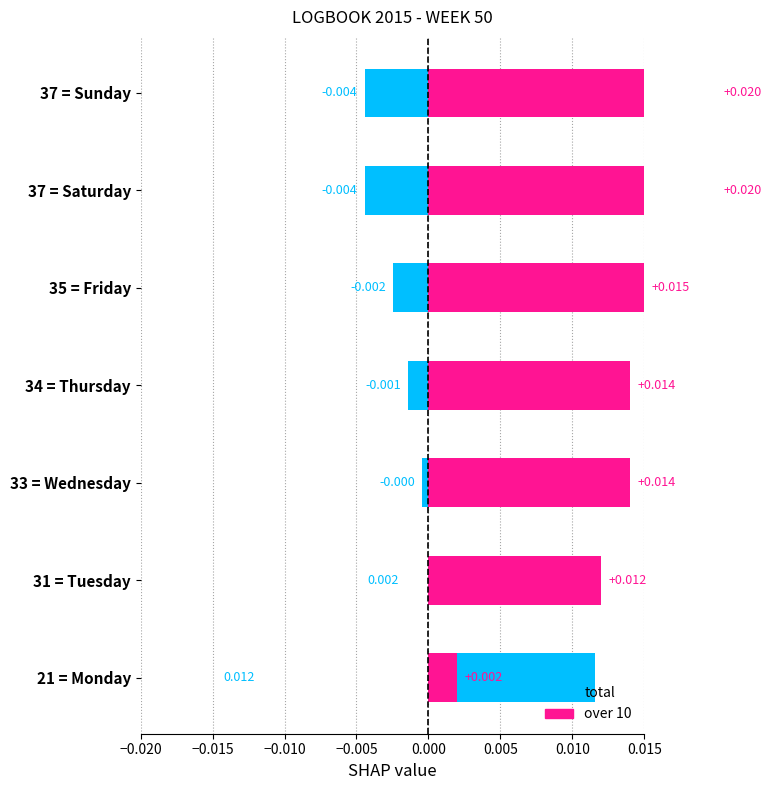

True or false: total has a value of -0.0 at 37 = Sunday.

False